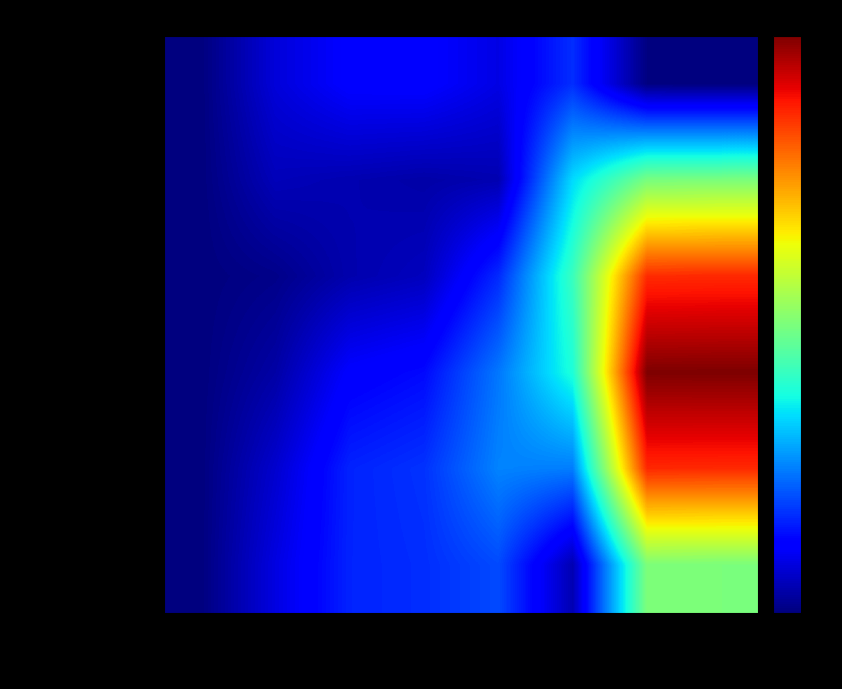

What is the difference between the highest and lowest values at 11368?

0.3